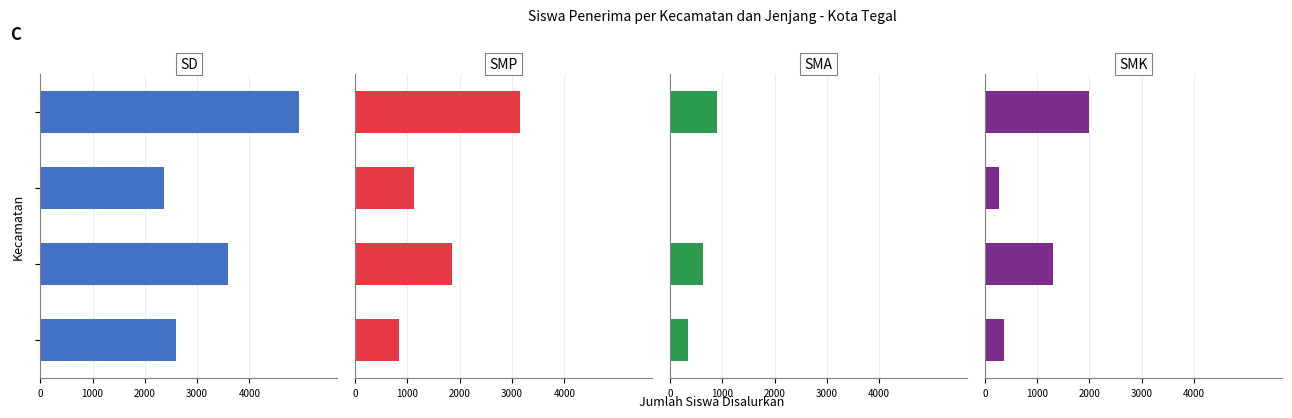

Which series changed the most between 1000 and 2000?

SD